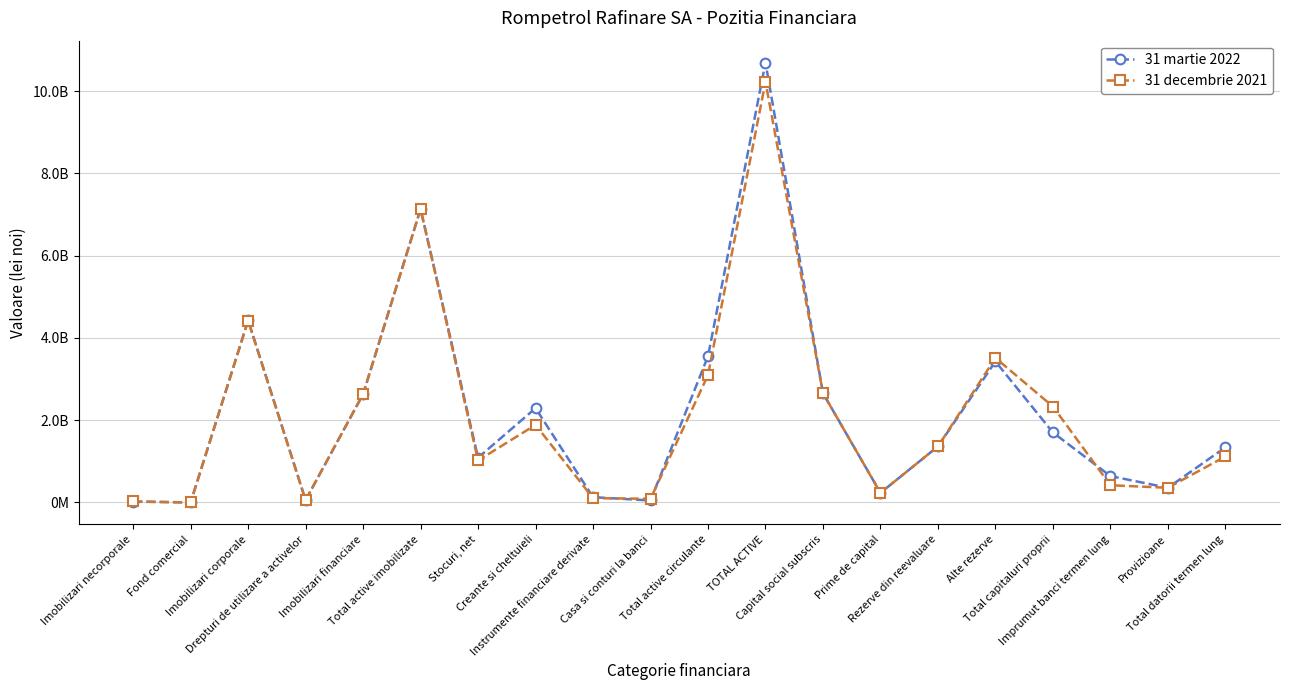

At which label is 31 decembrie 2021 closest to 5114392966?

Imobilizari corporale